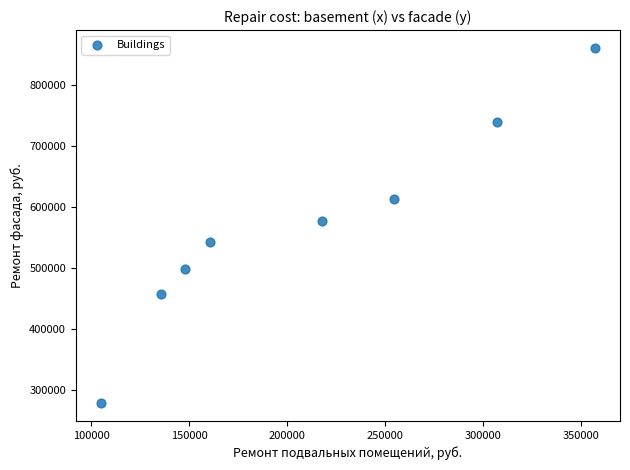

What Y value in the scatter plot is closest to 569285?

577255.5